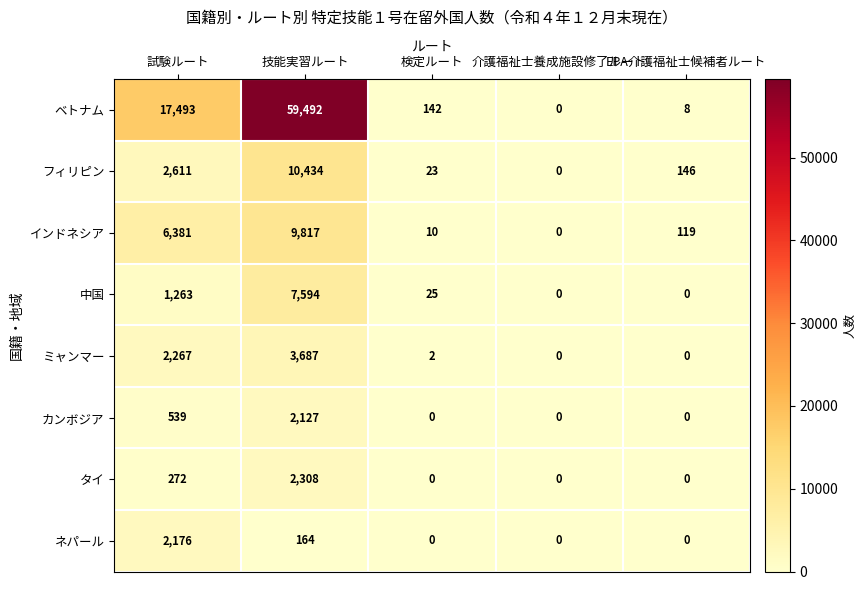

At which category is the sum across all series the highest?

技能実習ルート